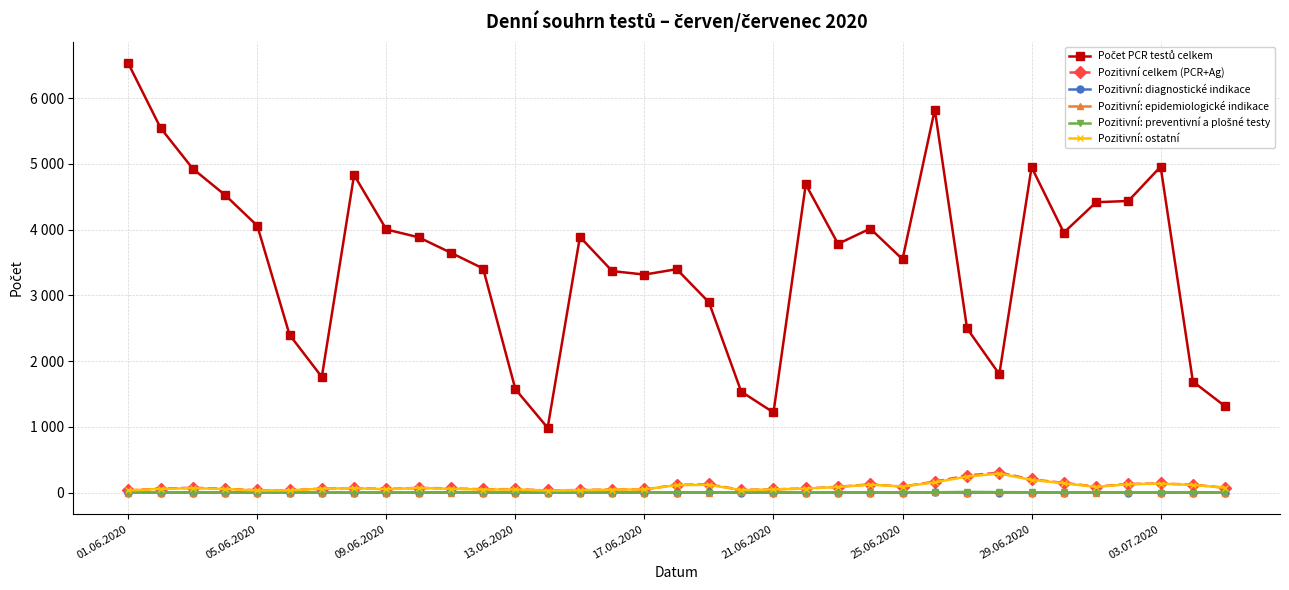

True or false: Pozitivní celkem (PCR+Ag) has more than 2 points higher than both neighbors.

True